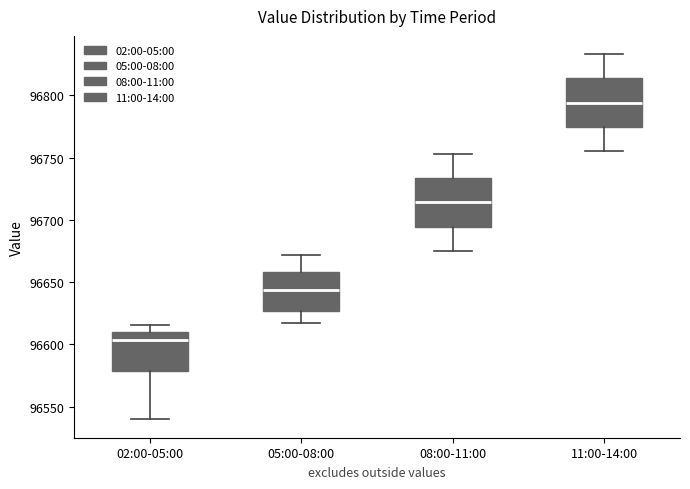

Reading left to right, transcribe this box plot: for each box, give where its median line is, the range the box spans, and where its two whiskers end, as read against the y-axis. The values are not printed on the chart, so give them approximately, as read against the axis.

02:00-05:00: median 96605, box 96580 to 96610, whiskers 96540 to 96615
05:00-08:00: median 96645, box 96625 to 96660, whiskers 96615 to 96670
08:00-11:00: median 96715, box 96695 to 96735, whiskers 96675 to 96755
11:00-14:00: median 96795, box 96775 to 96815, whiskers 96755 to 96835